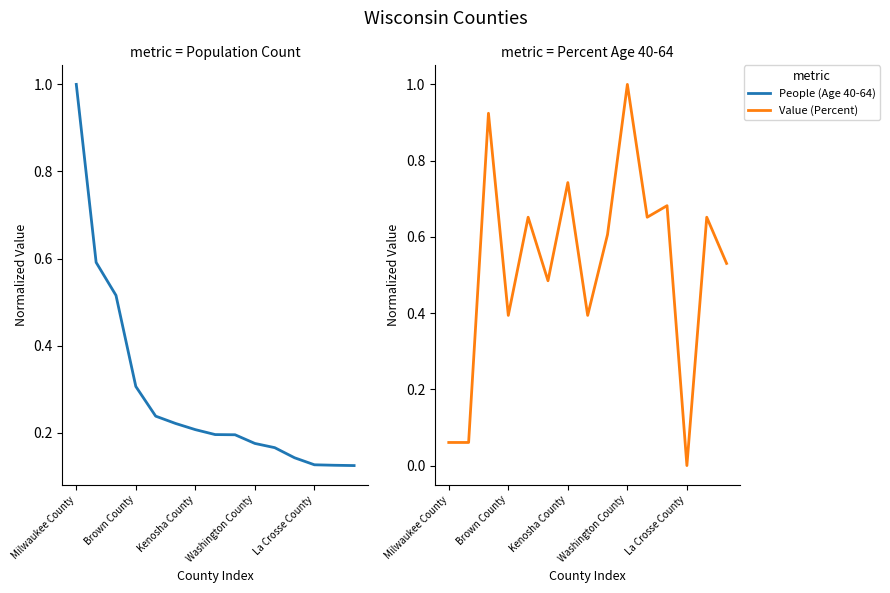

How many interior local valleys does the Value (Percent) series have?

5